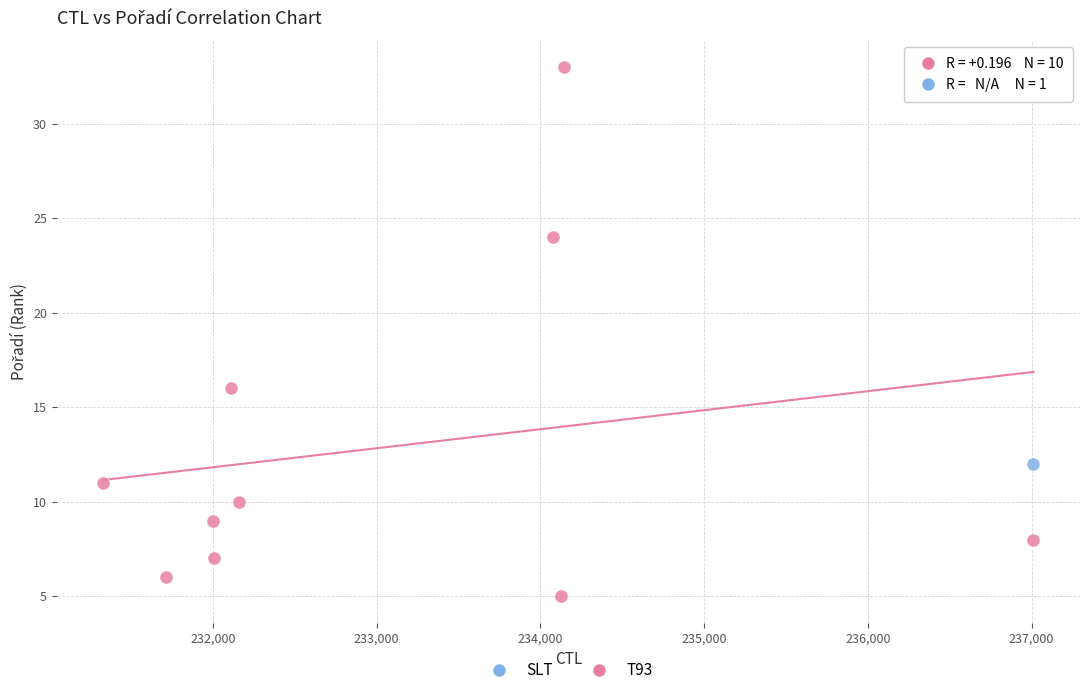

What are all the series names shown in the legend?

SLT, T93